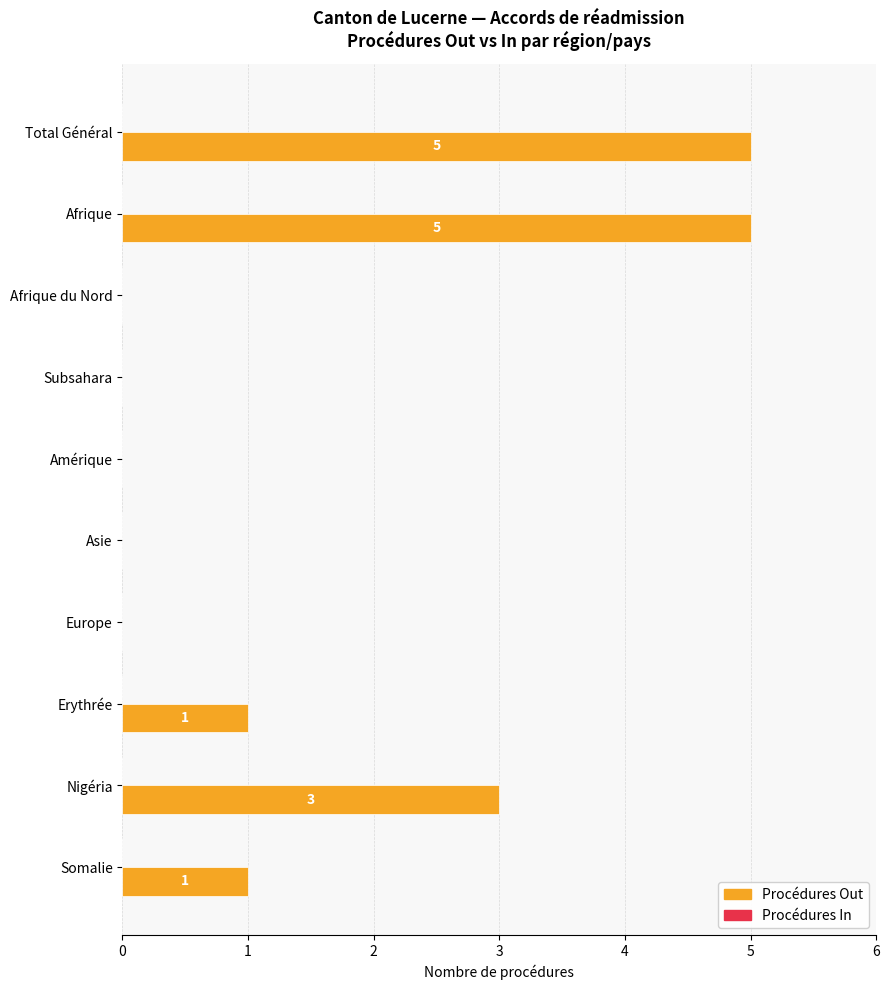

True or false: the data shows 2 at Afrique.

False